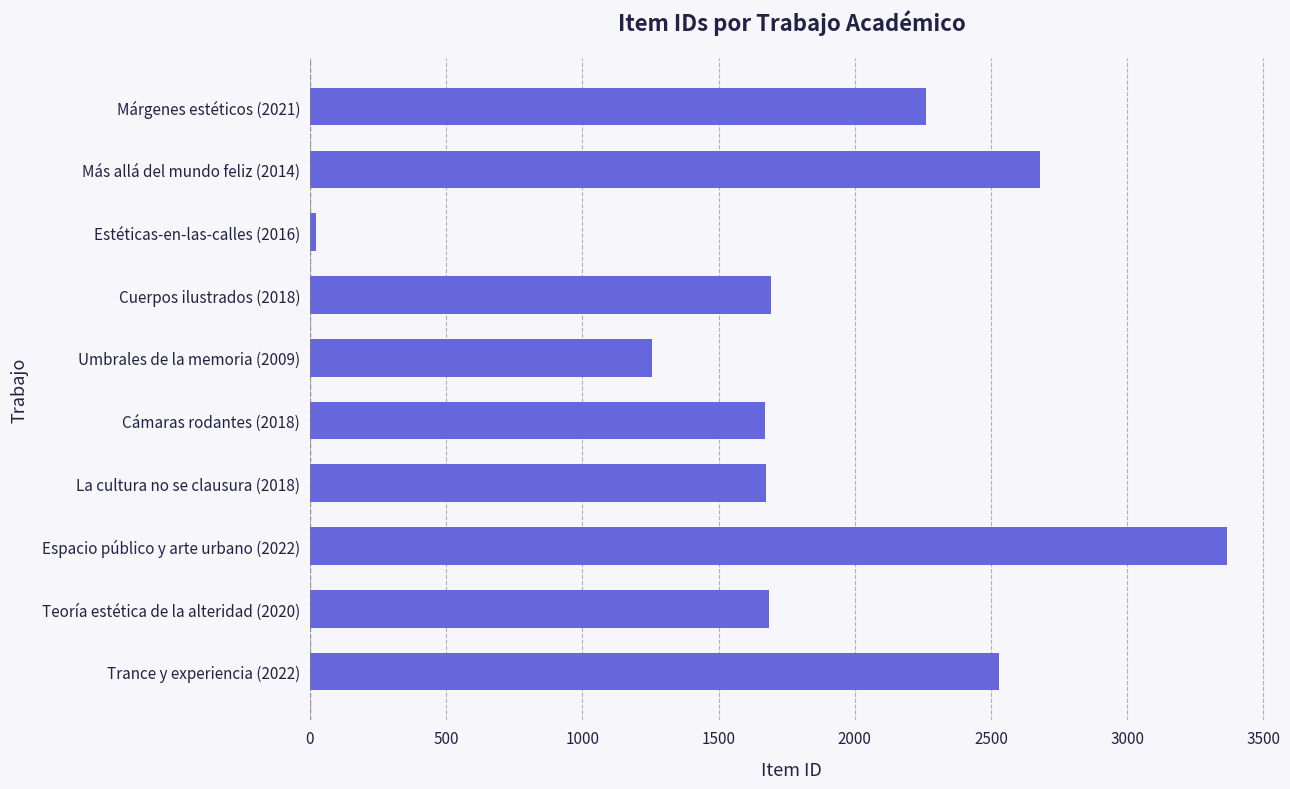

Is it true that the value at Márgenes estéticos (2021) is 2263?

True